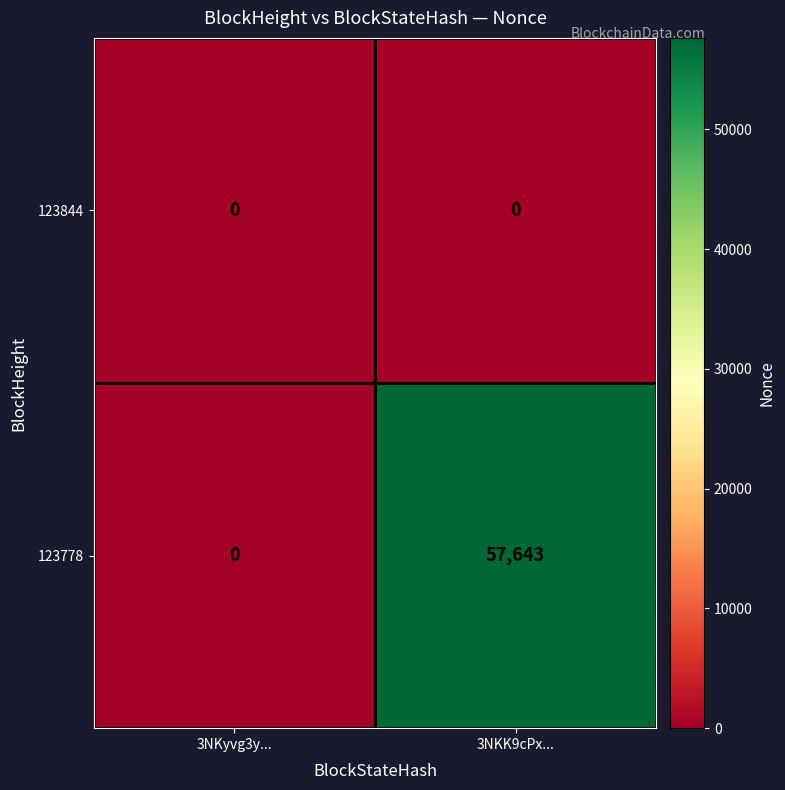

What is the average value of the 123778 series?

28822